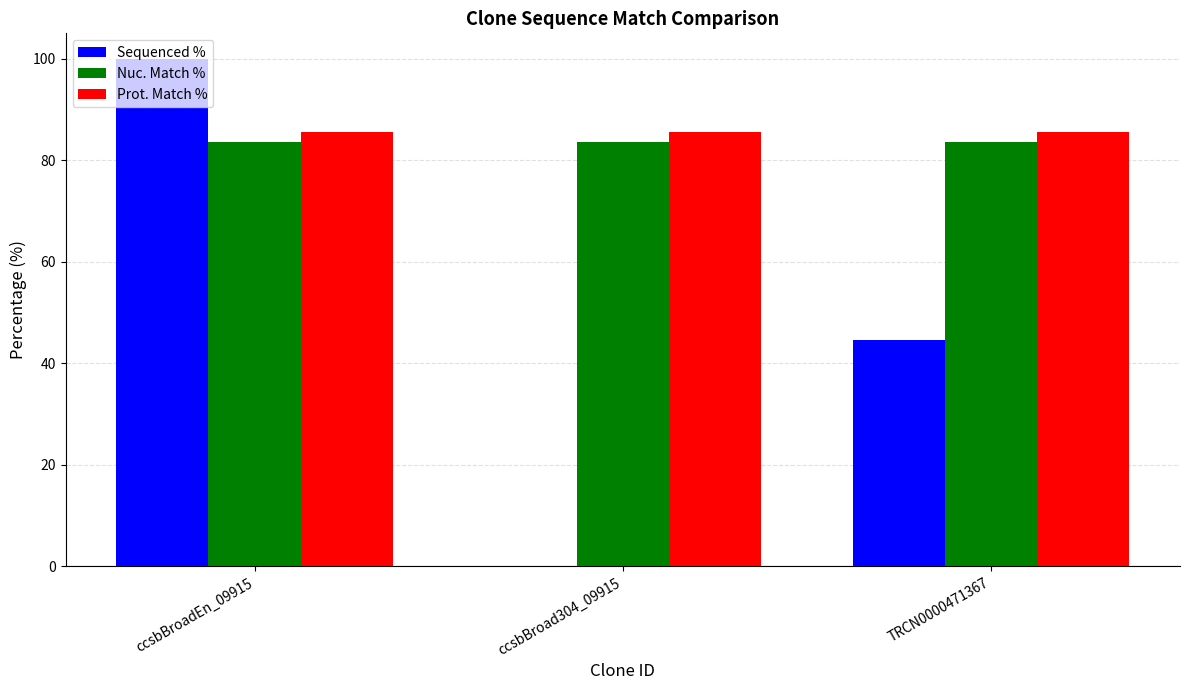

The value of Nuc. Match % at TRCN0000471367 is 54.0. True or false?

False